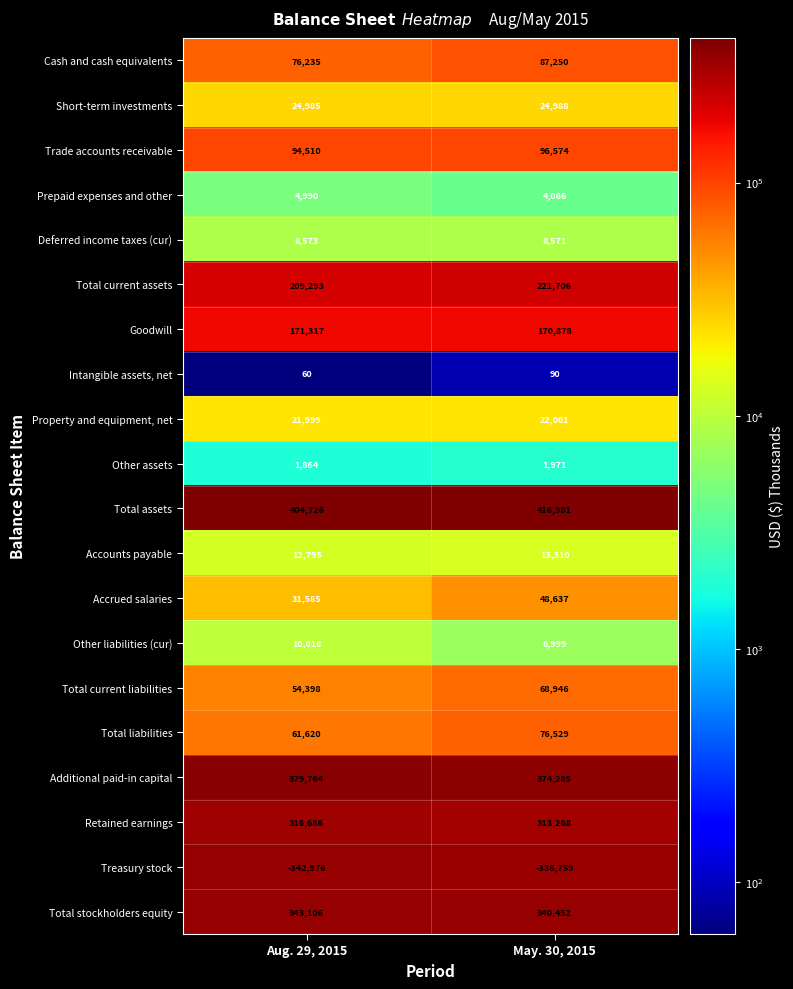

At Aug. 29, 2015, list the series in order from smallest to largest.

Treasury stock, Intangible assets, net, Other assets, Prepaid expenses and other, Deferred income taxes (cur), Other liabilities (cur), Accounts payable, Property and equipment, net, Short-term investments, Accrued salaries, Total current liabilities, Total liabilities, Cash and cash equivalents, Trade accounts receivable, Goodwill, Total current assets, Retained earnings, Total stockholders equity, Additional paid-in capital, Total assets